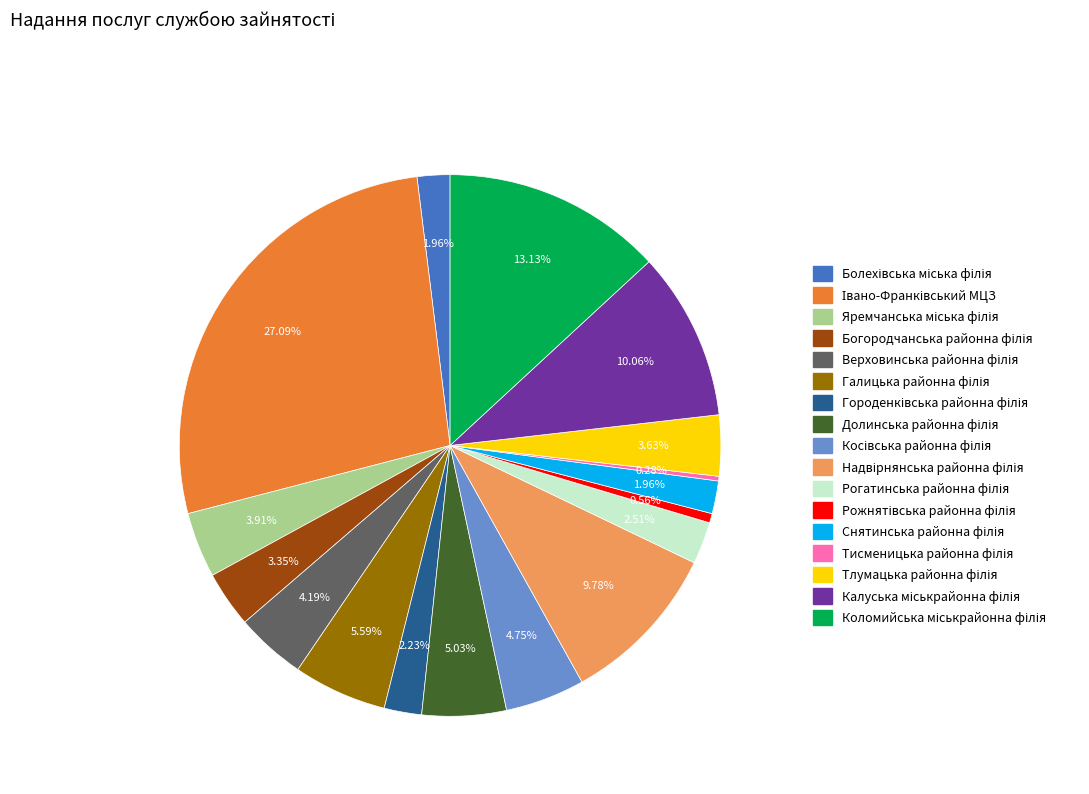

To the nearest percent, what is the difference between the largest and smallest slice percentages?

27%